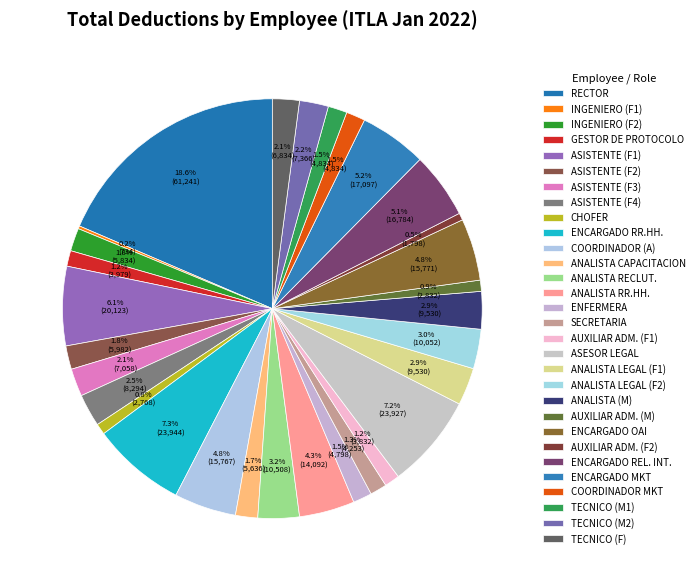

How many segments does this pie chart have?

30